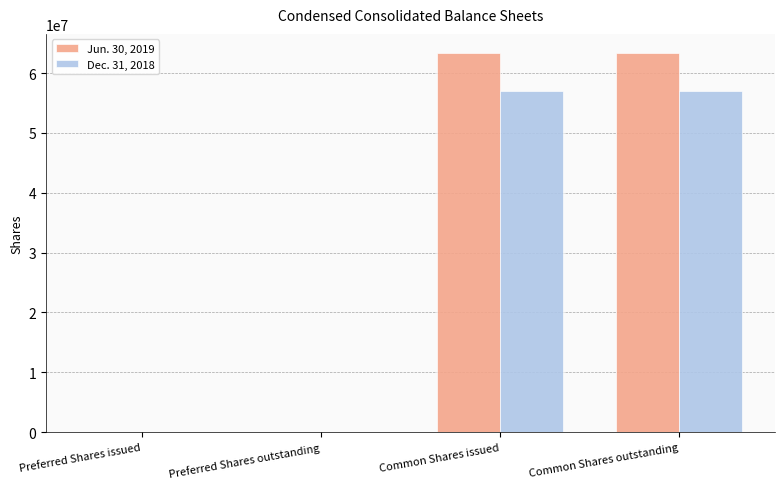

The Dec. 31, 2018 series shows 57034154 at Common Shares outstanding. True or false?

True